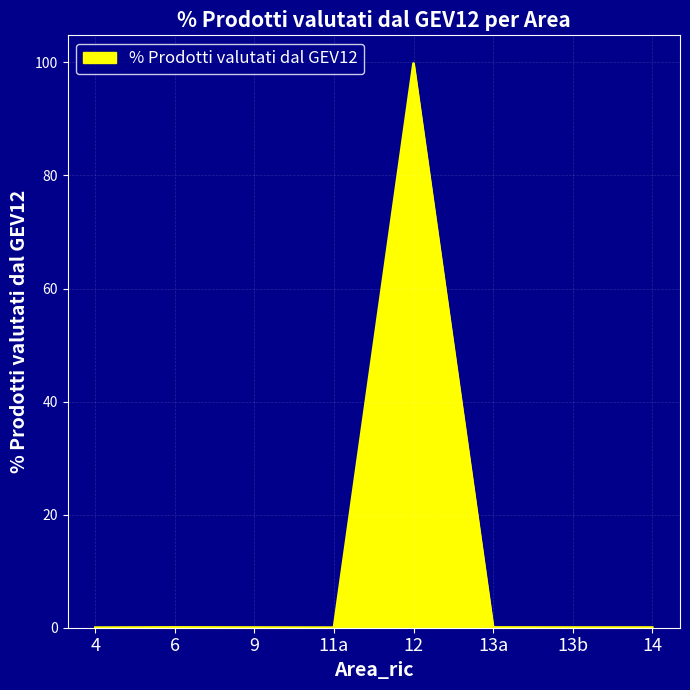

Is it true that the value at 11a is 0.0?

True